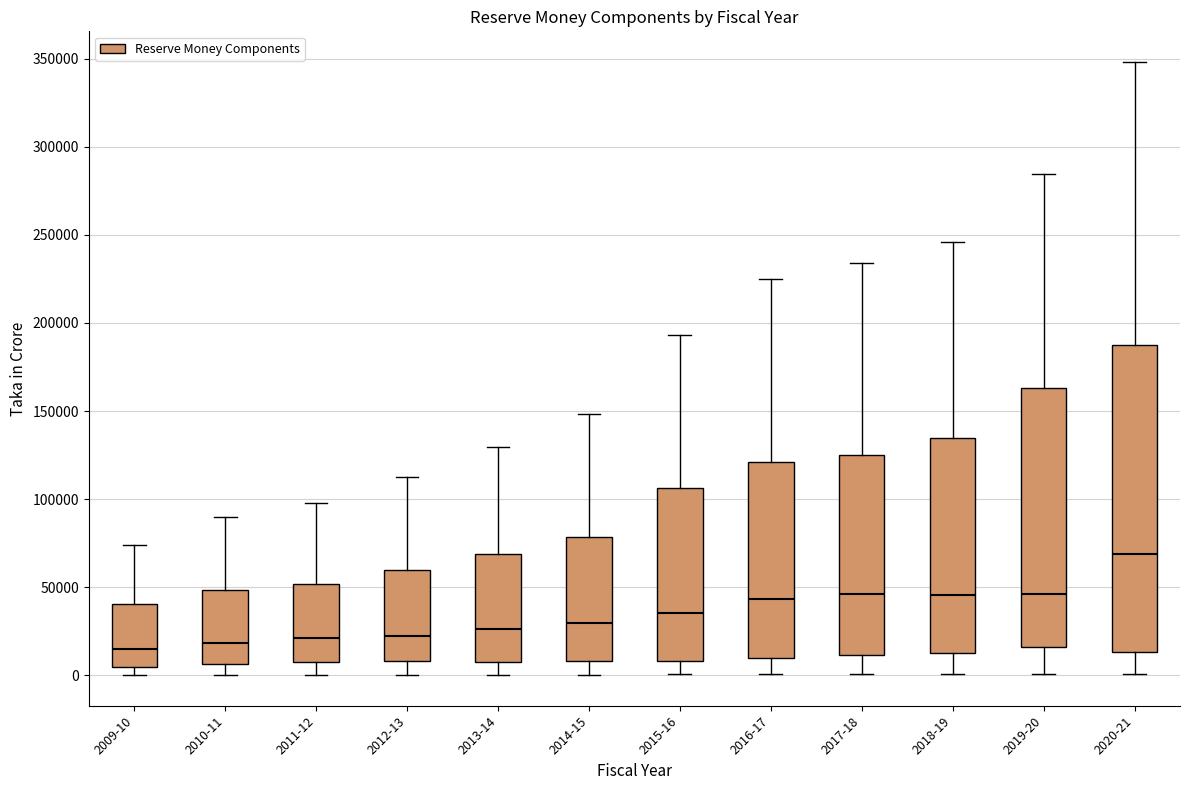

Comparing the boxes themselves (not the whiskers), which one is the tallest?

2020-21